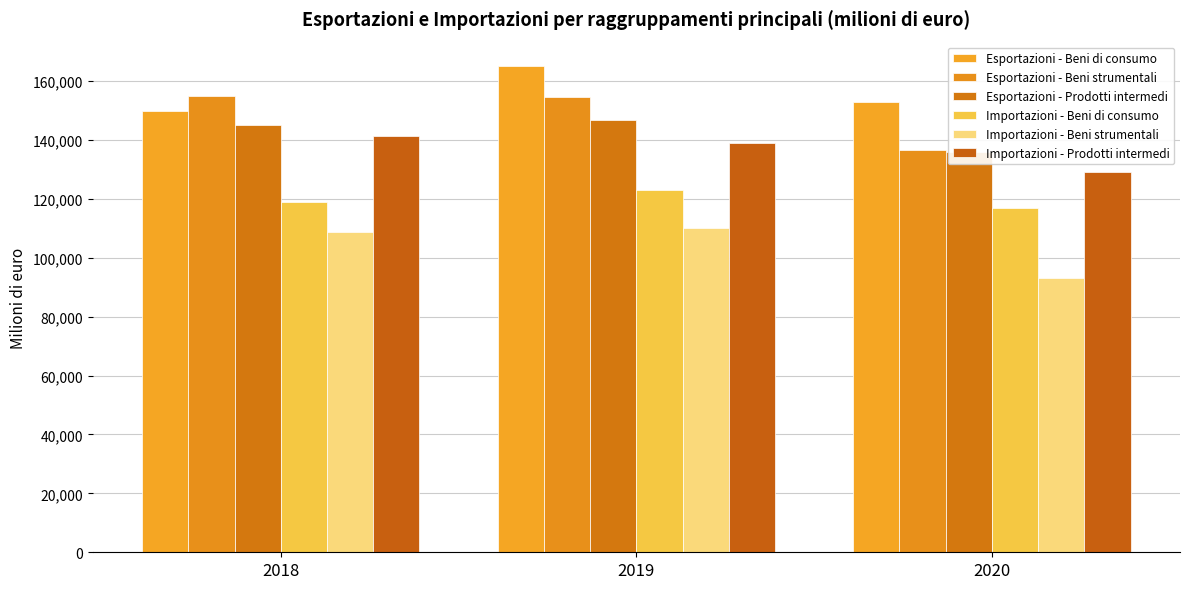

Which series has the largest range (max minus min)?

Esportazioni - Beni strumentali